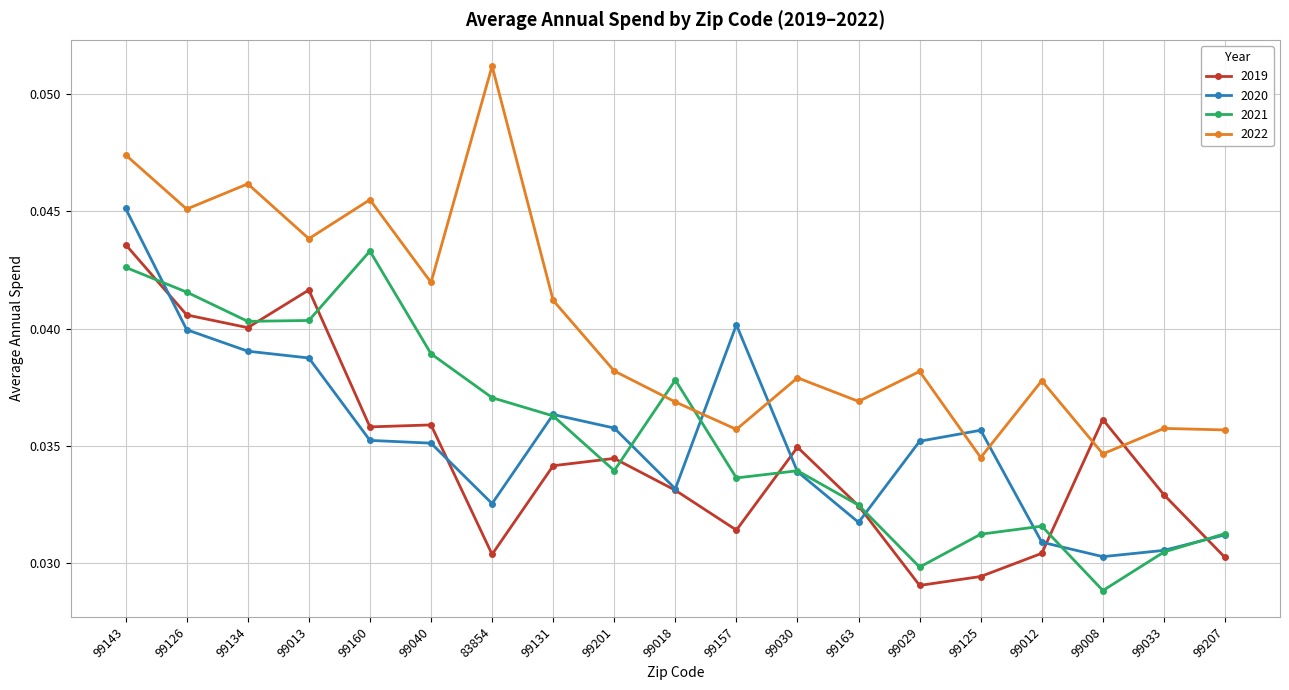

Is it true that 2022 equals 0.1 at 99160?

False